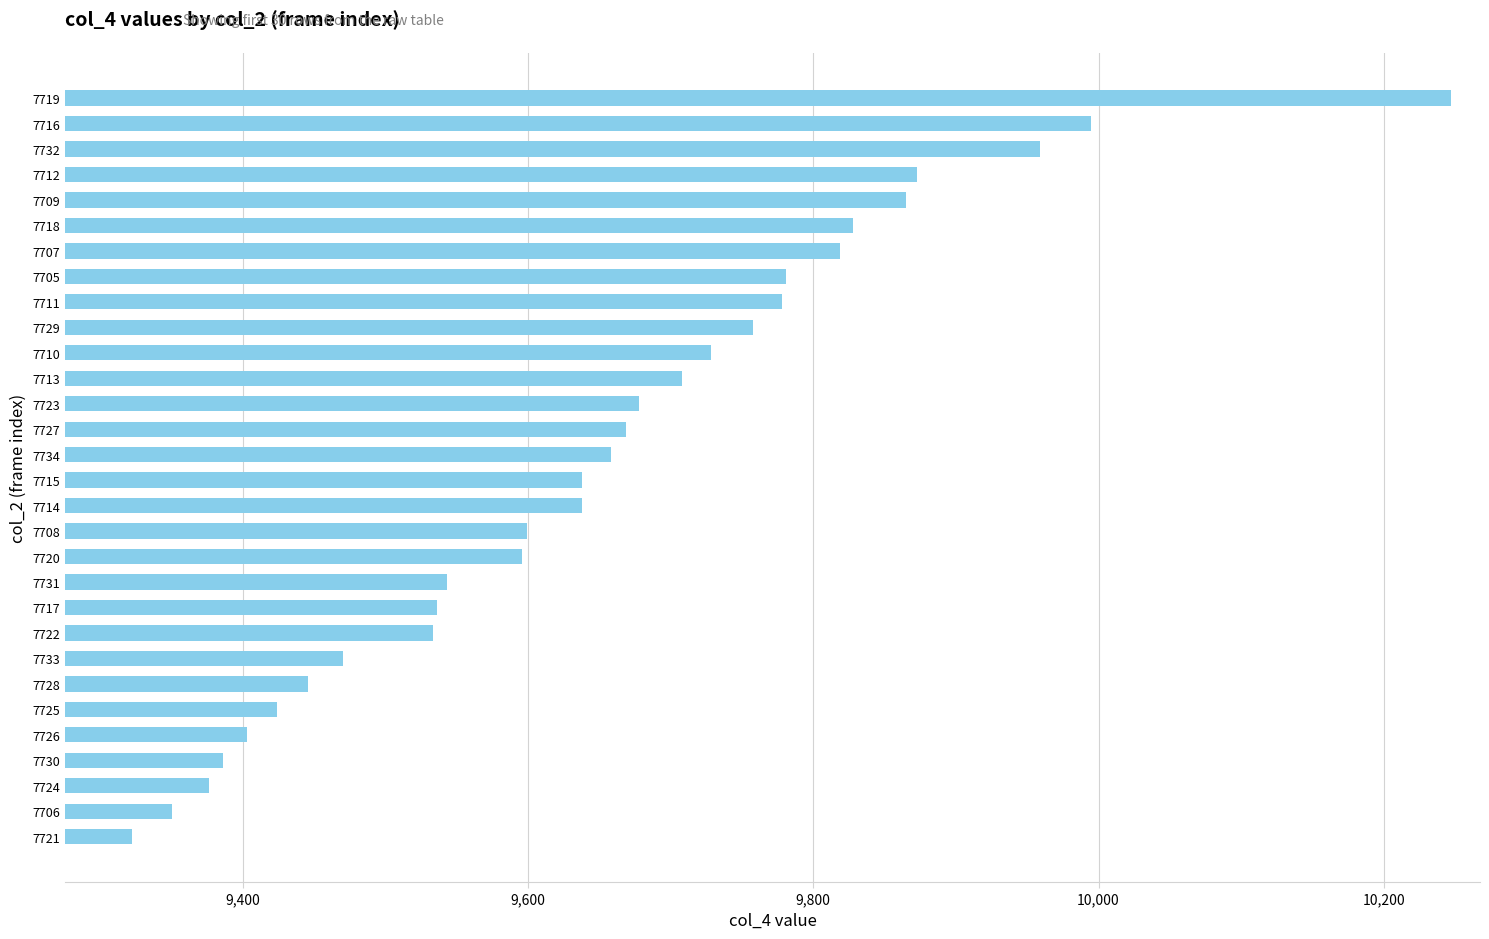

Which category has the highest value across all series?

7719